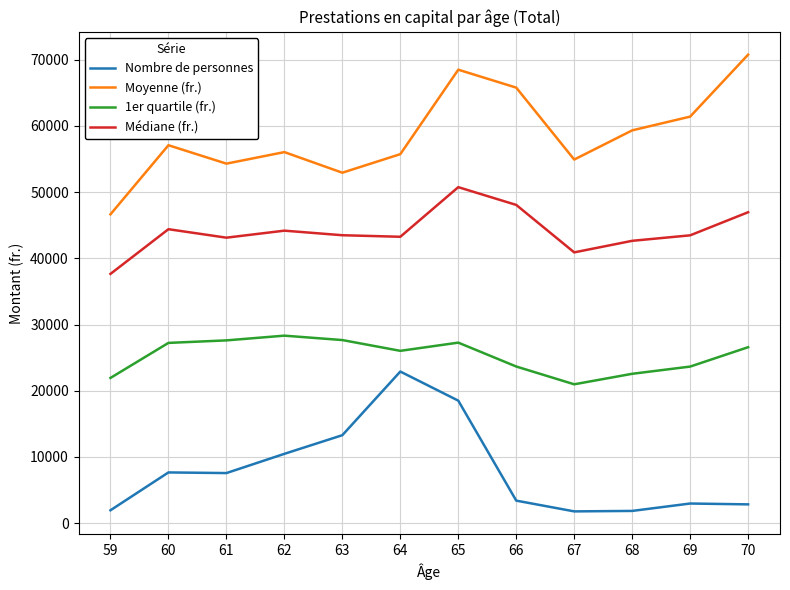

How many values in the Moyenne (fr.) series are below 57094?

6